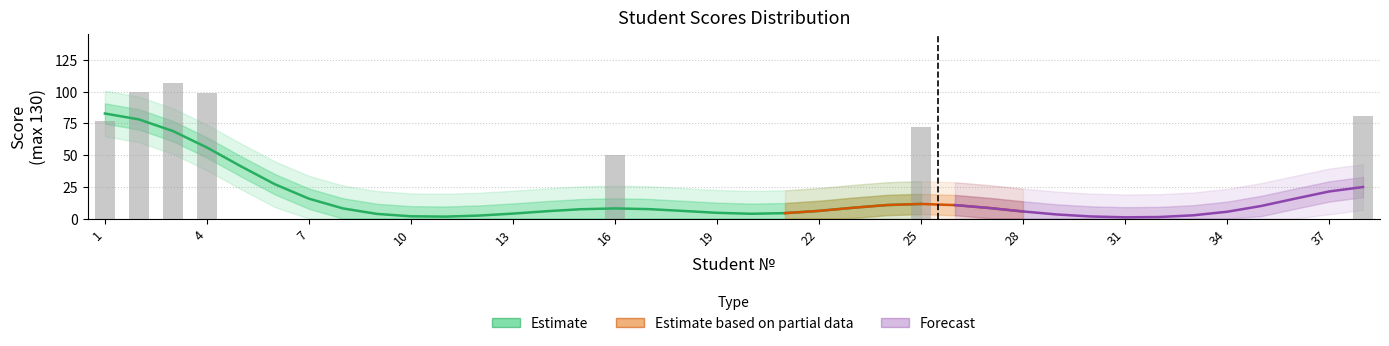

Reading left to right, what are all the values shown in this chart?

77	100	107	99	0	0	0	0	0	0	0	0	0	0	0	50	0	0	0	0	0	0	0	0	72	0	0	0	0	0	0	0	0	0	0	0	0	81